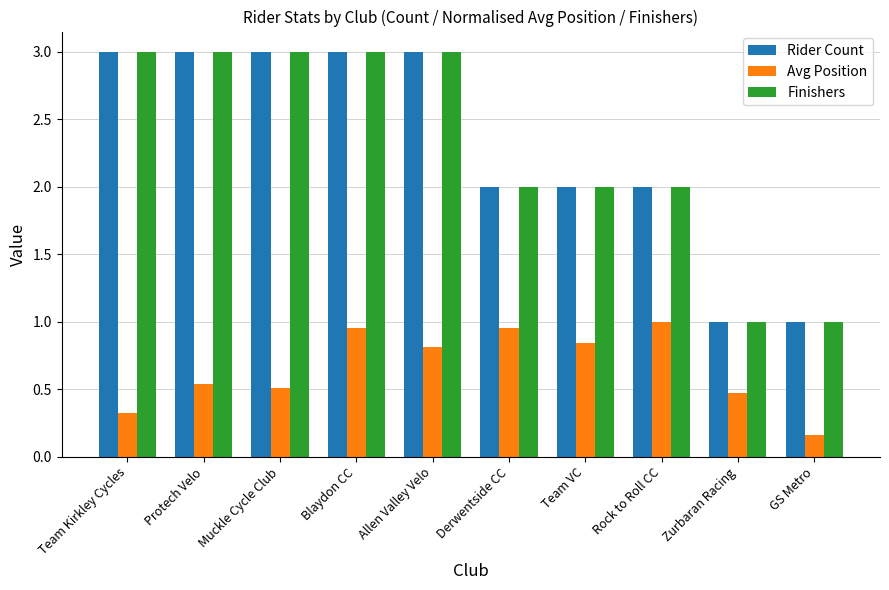

How many categories are shown in the chart?

10